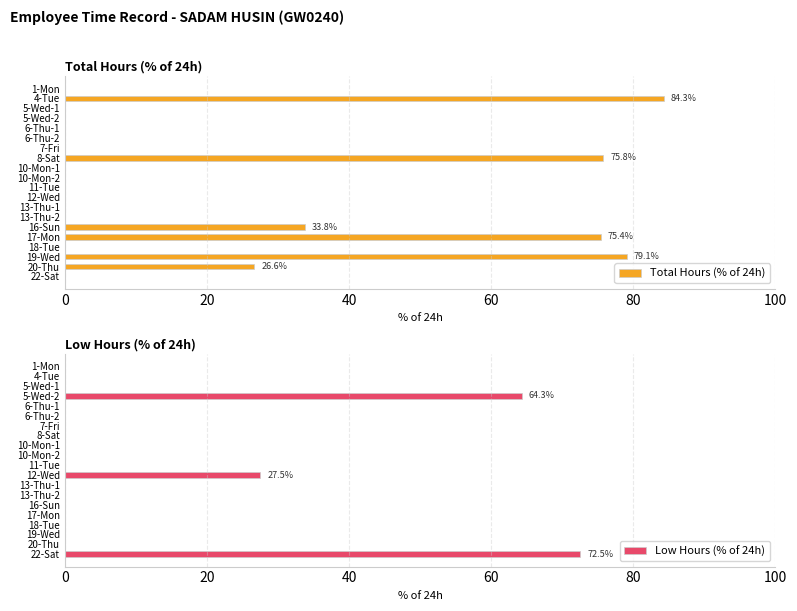

At which label is Low Hours (% of 24h) closest to 36?

12-Wed